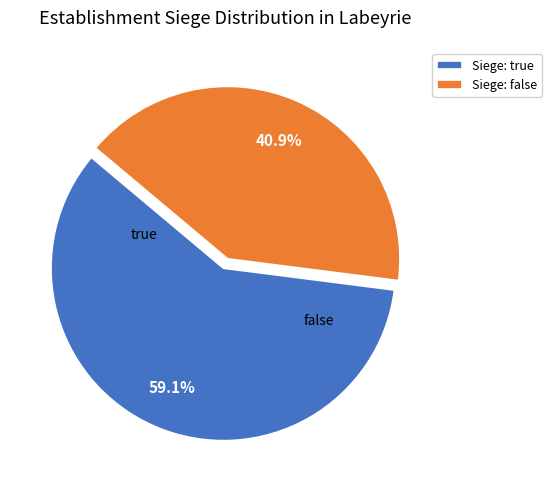

Approximately how many times larger is the value at Siege: false compared to Siege: true?

0.7